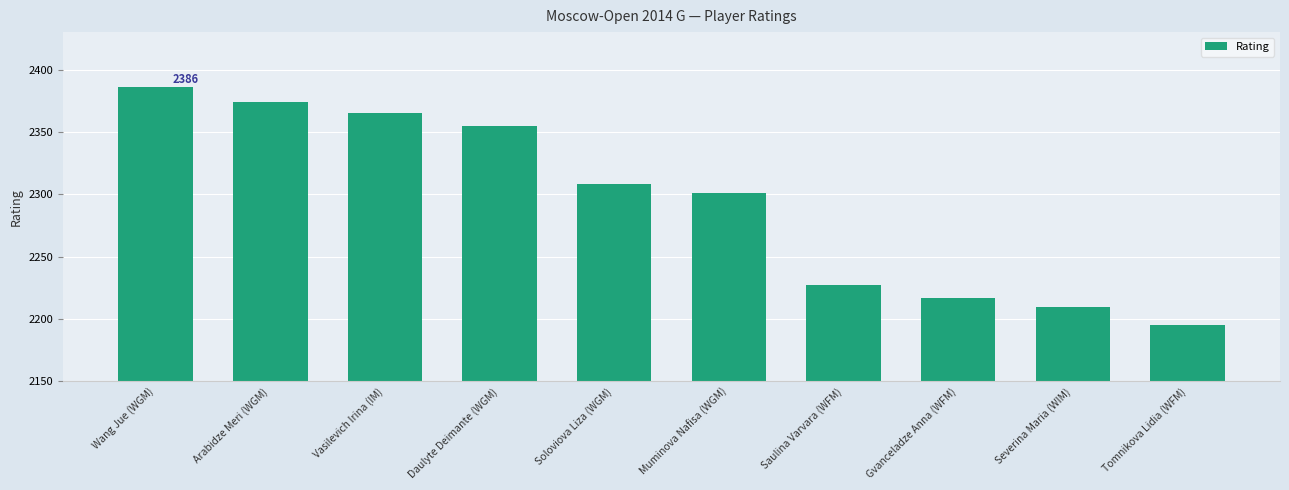

How many values are below 2308?

5